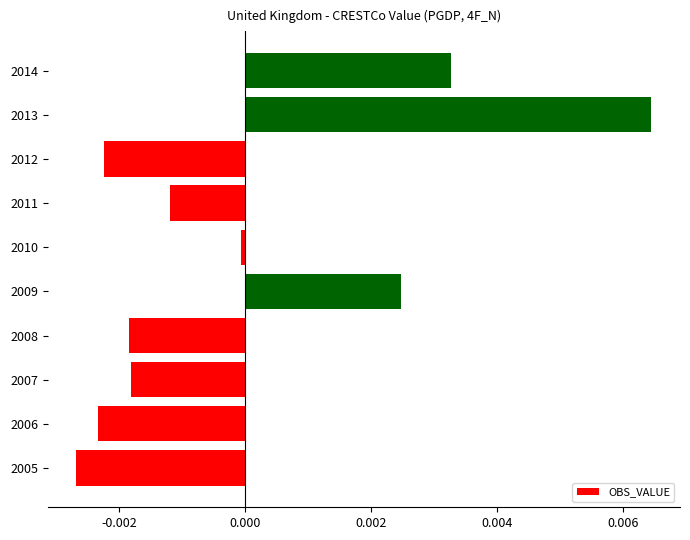

Which category has the highest value across all series?

2013